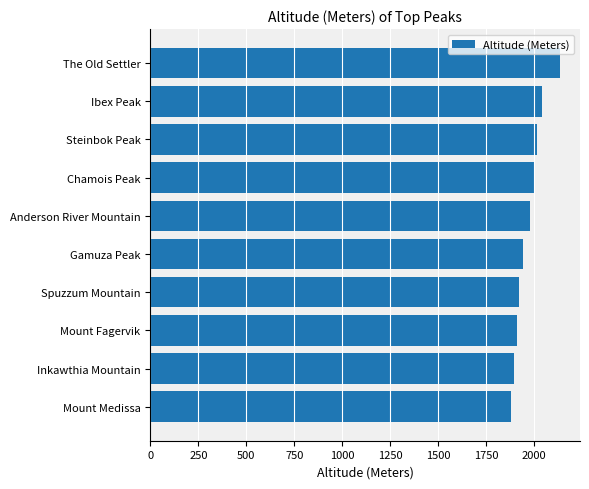

Reading top to bottom, list all the values displayed in this chart.

The Old Settler=2132	Ibex Peak=2039	Steinbok Peak=2012	Chamois Peak=2003	Anderson River Mountain=1977	Gamuza Peak=1944	Spuzzum Mountain=1919	Mount Fagervik=1910	Inkawthia Mountain=1896	Mount Medissa=1879